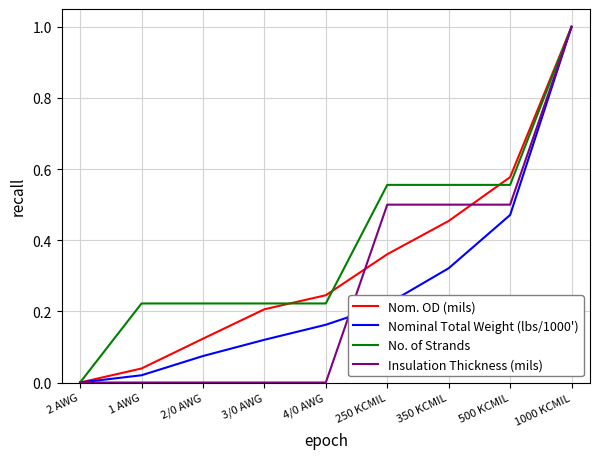

What is the maximum value shown in the chart?

1.0